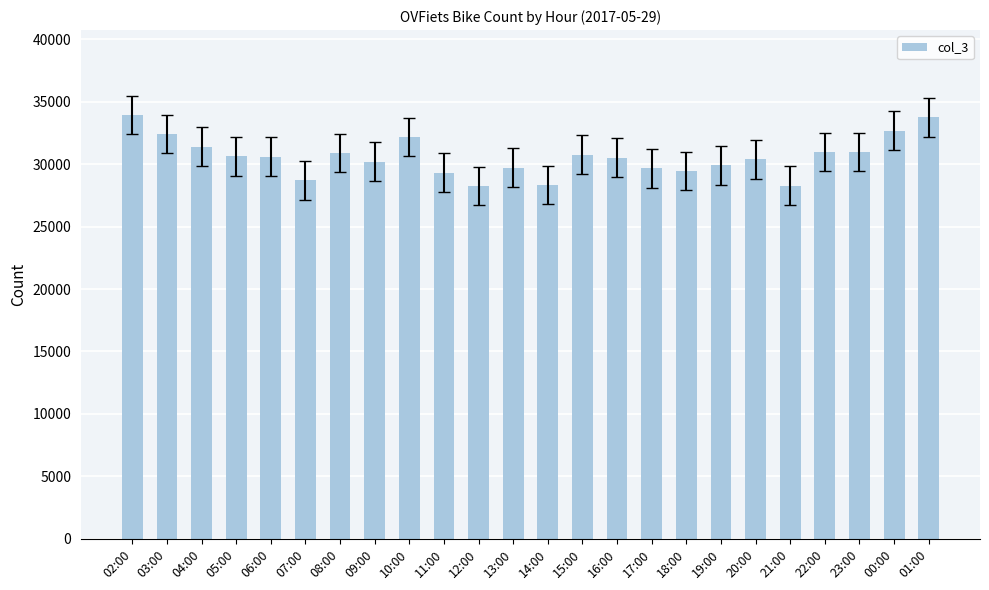

What is the ratio of the value at 15:00 to the value at 00:00?

0.9